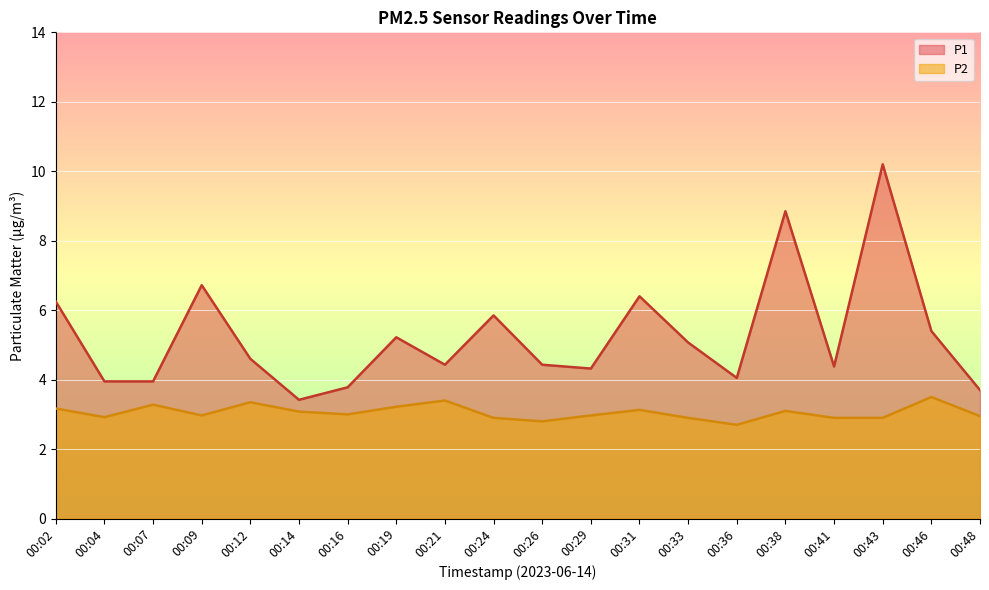

At which label does P2 reach its peak?

00:46